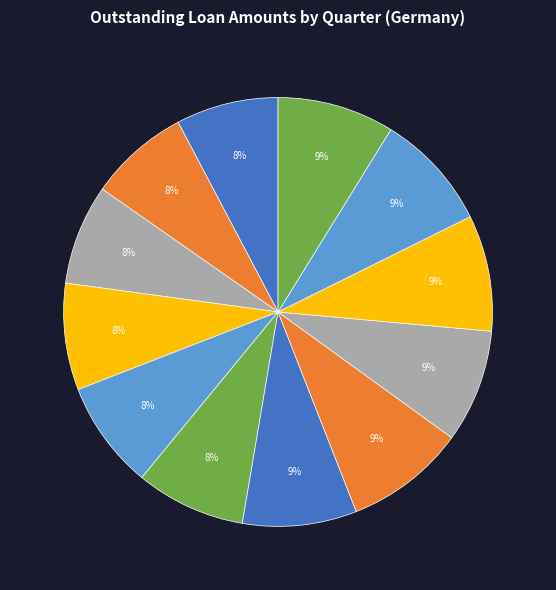

How many segments does this pie chart have?

12